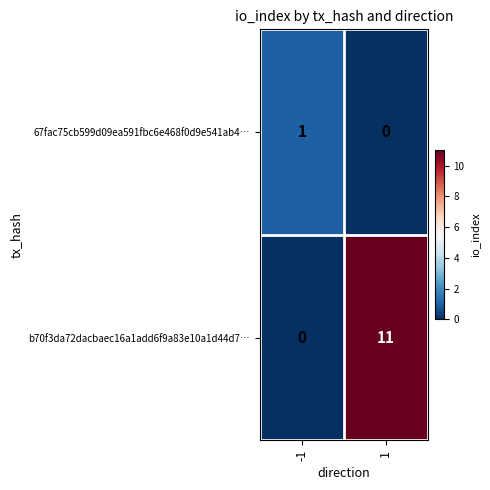

How many values in b70f3da72dacbaec16a1add6f9a83e10a1d44d7… are above zero?

1